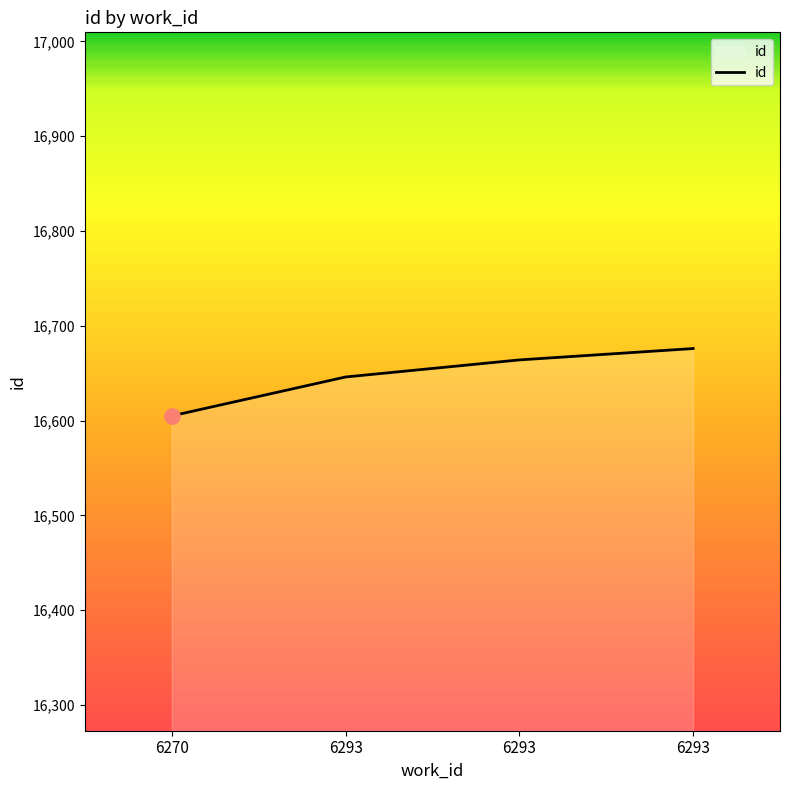

How many lines are shown in the chart?

1